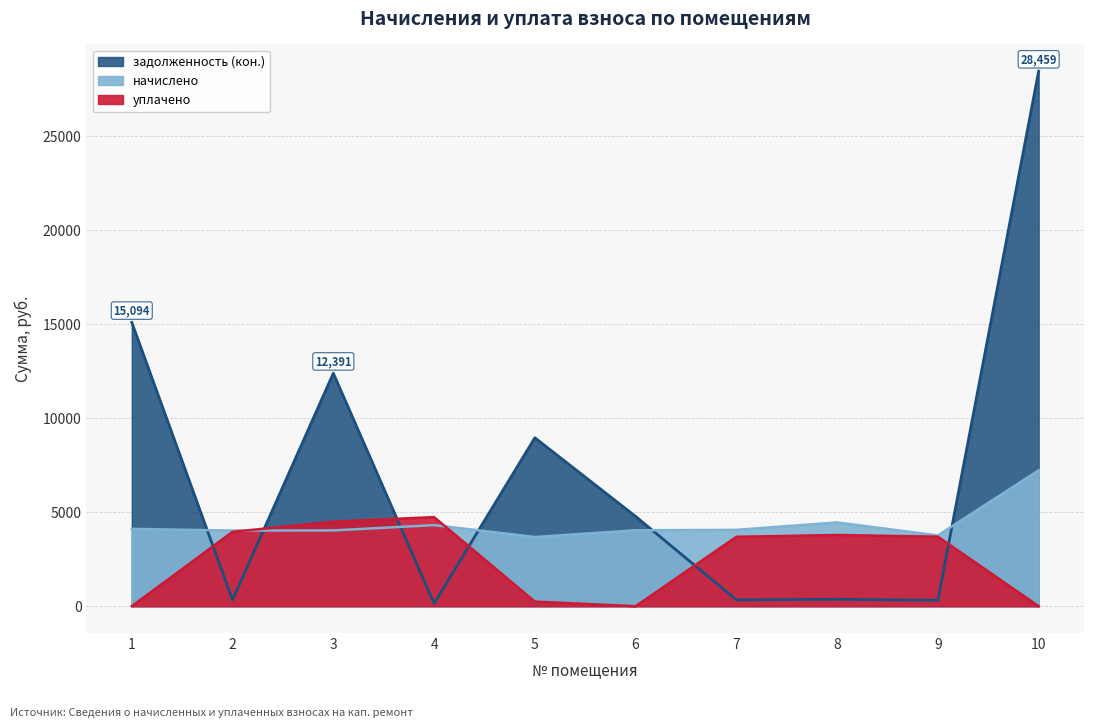

Reading left to right, transcribe all the data shown in this chart.

начислено: 4113.5	4024.1	4031.5	4314.7	3681.2	4039.0	4061.4	4456.3	3763.3	7228.4
уплачено: 0.0	3956.0	4500.0	4740.8	245.7	0.0	3692.7	3788.9	3699.7	0.0
задолженность (кон.): 15094.4	335.3	12390.6	147.2	8958.8	4776.8	339.0	371.4	313.6	28458.5